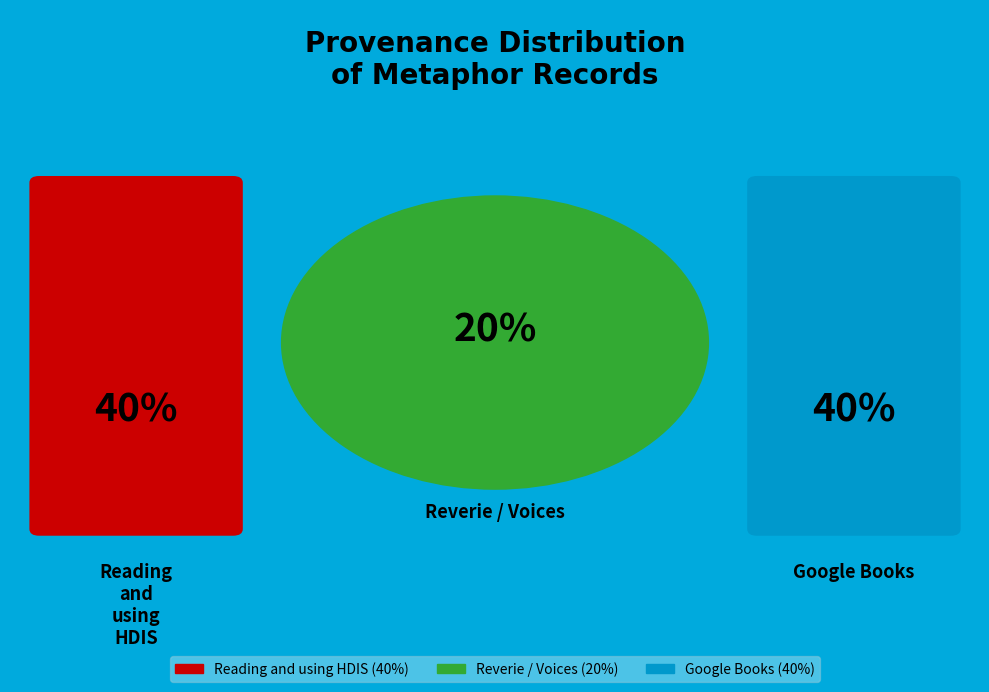

True or false: ID 21740 accounts for 26% of the total.

False